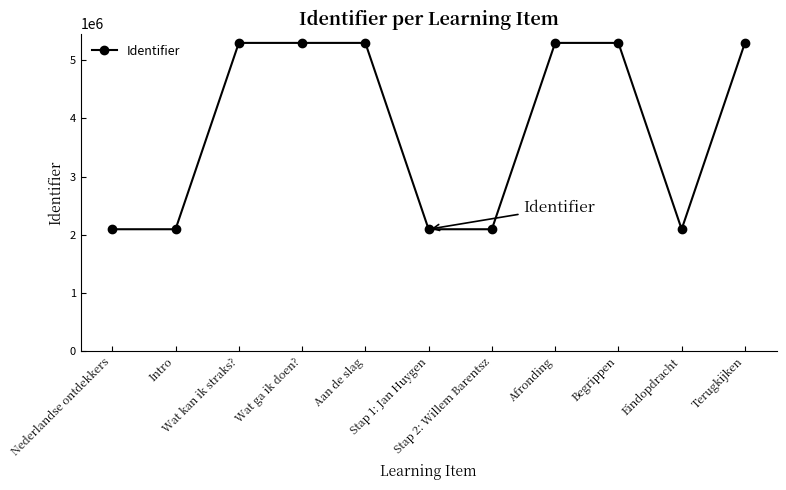

Is this an area chart (filled region under the line)?

No